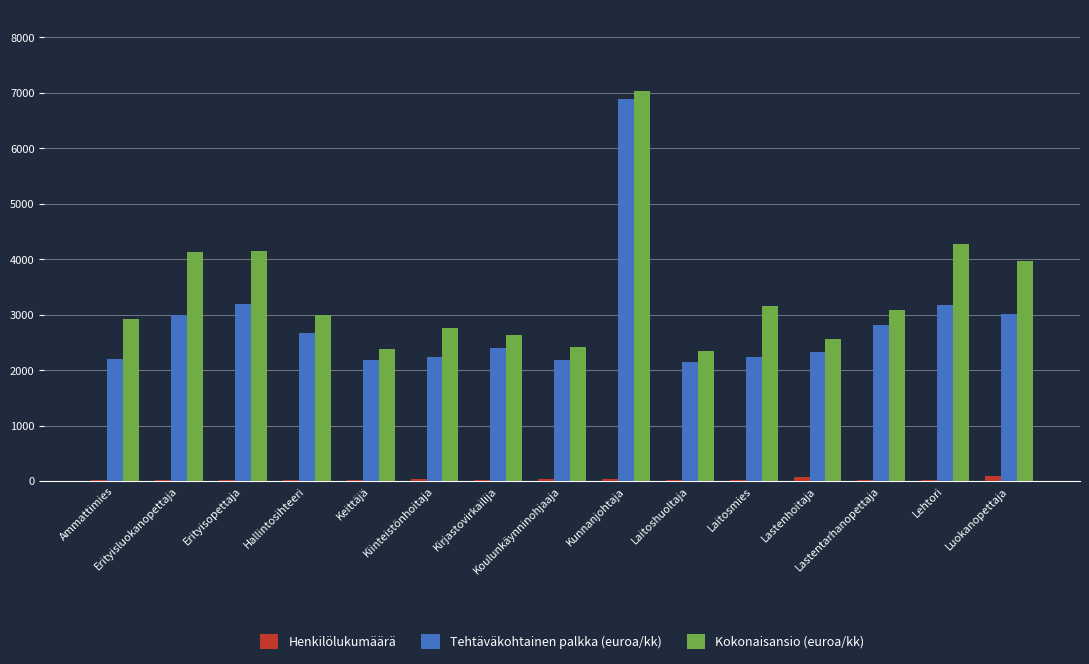

What is the highest value of the Kokonaisansio (euroa/kk) series?

7036.9